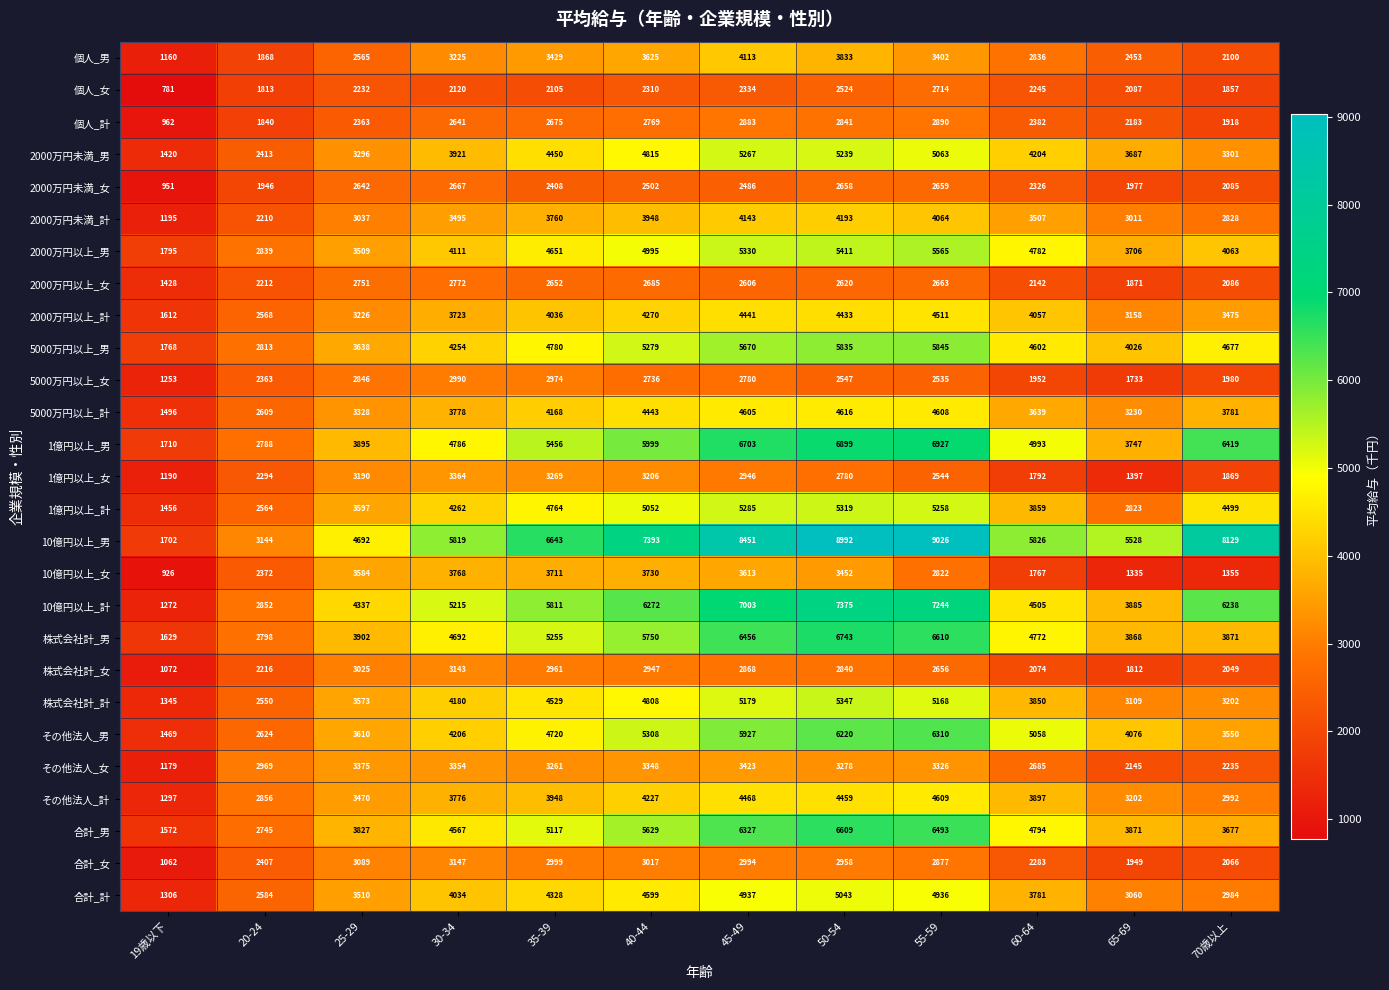

What is the total value across all series at 55-59?

123325